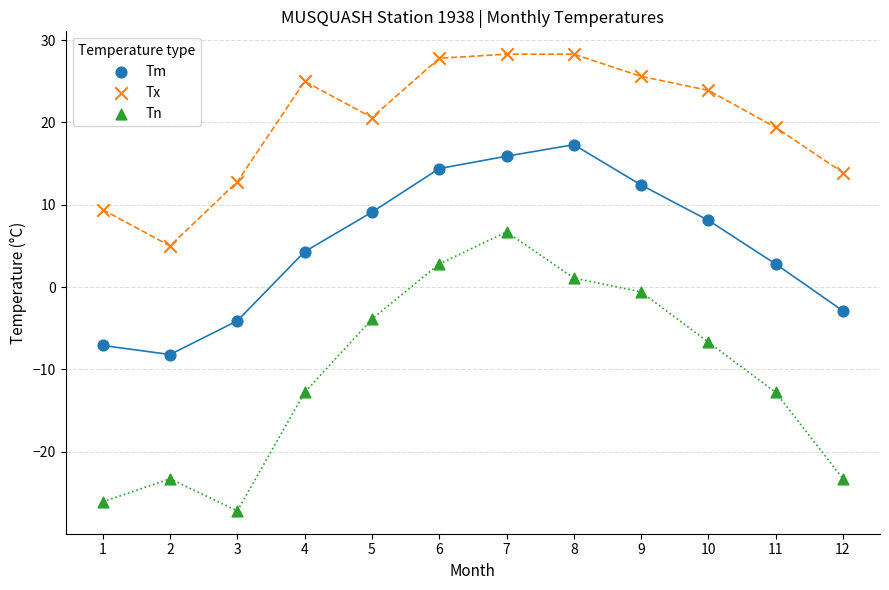

What are all the series names shown in the legend?

Tm, Tx, Tn